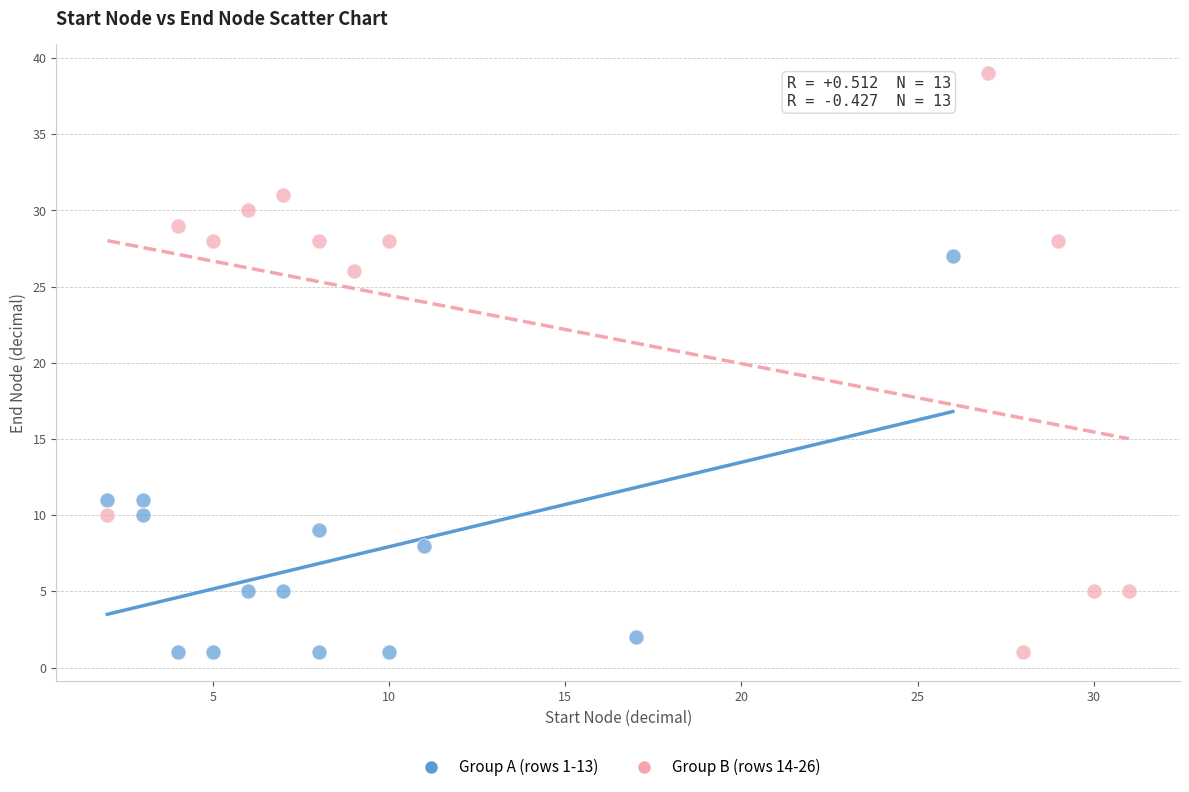

Which series contains the highest Y value?

Group B (rows 14-26)